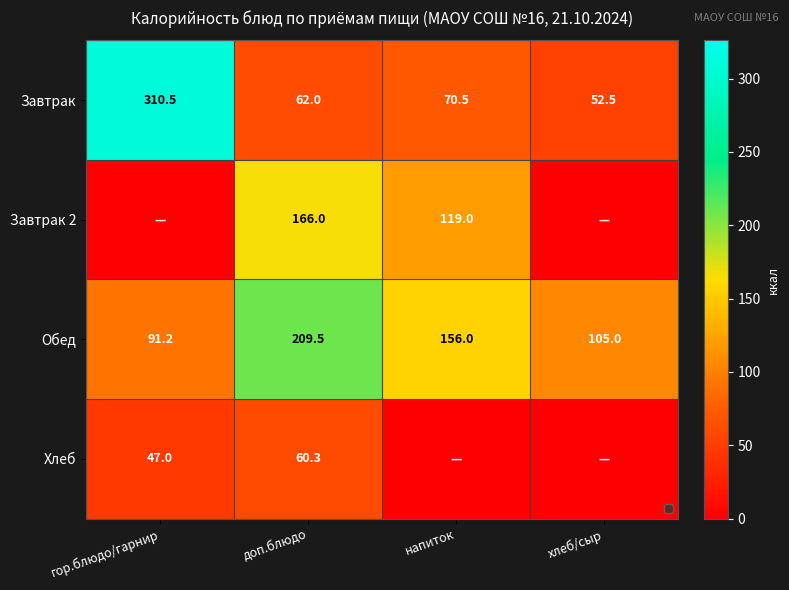

What is the total value across all series at напиток?

345.5